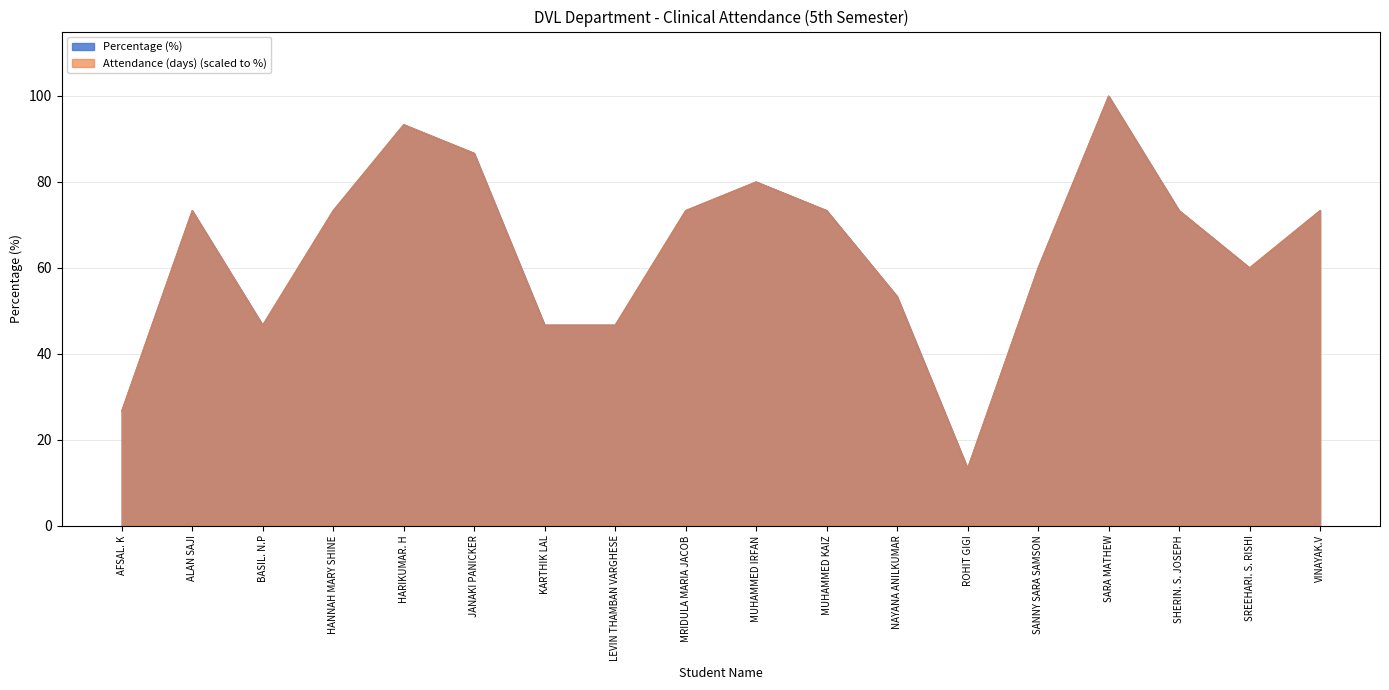

What is the lowest value of the Attendance (days) series?

13.3